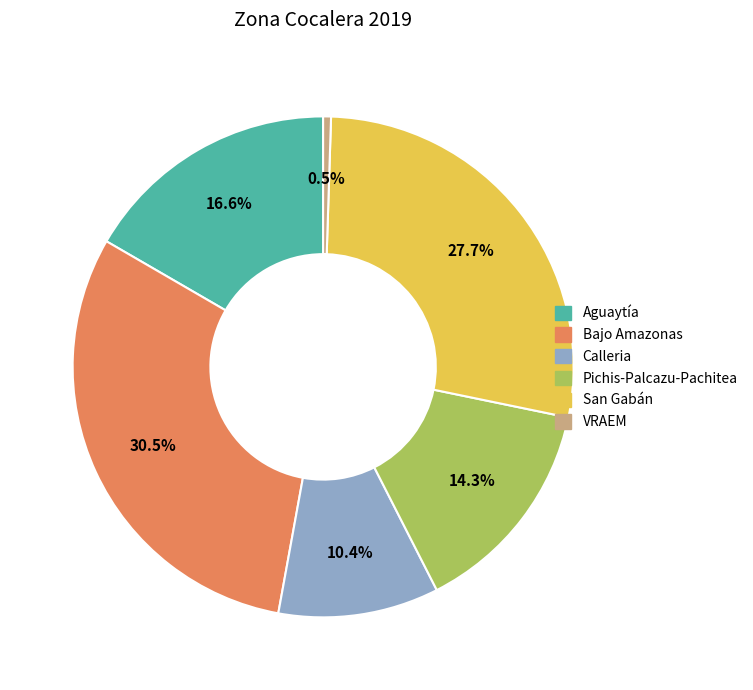

Which slice is the largest?

Bajo Amazonas